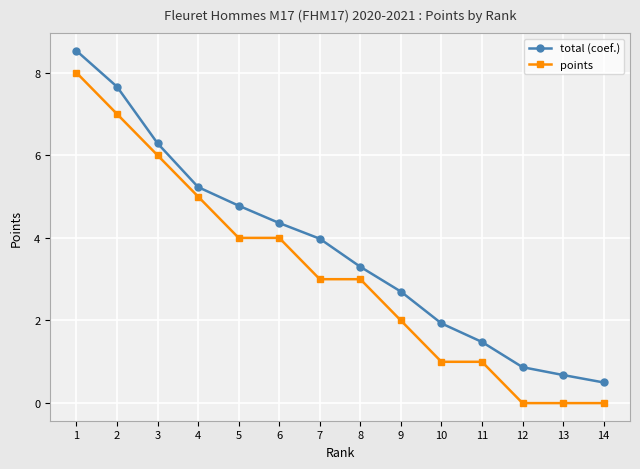

Between 1 and 11, which series saw the biggest shift?

total (coef.)